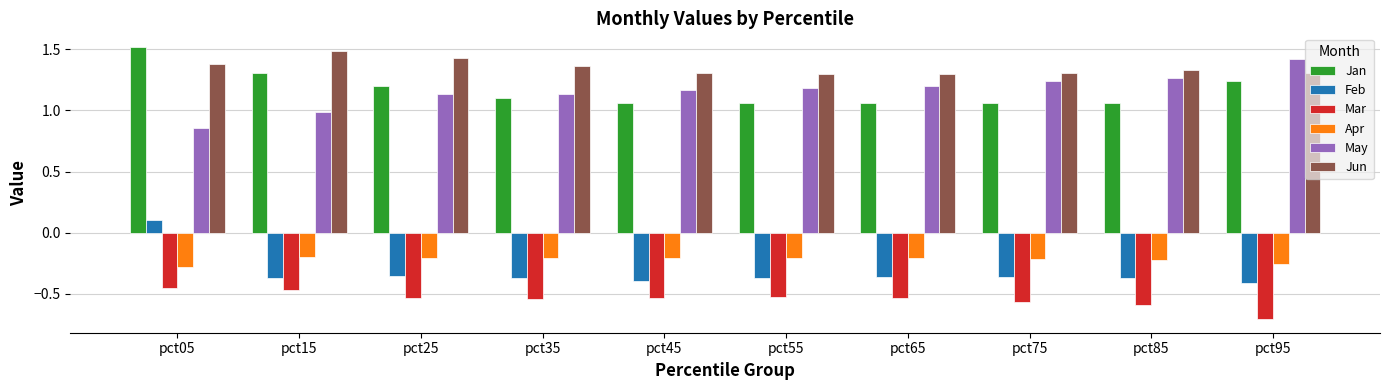

The value of Jan at pct65 is 1.1. True or false?

True